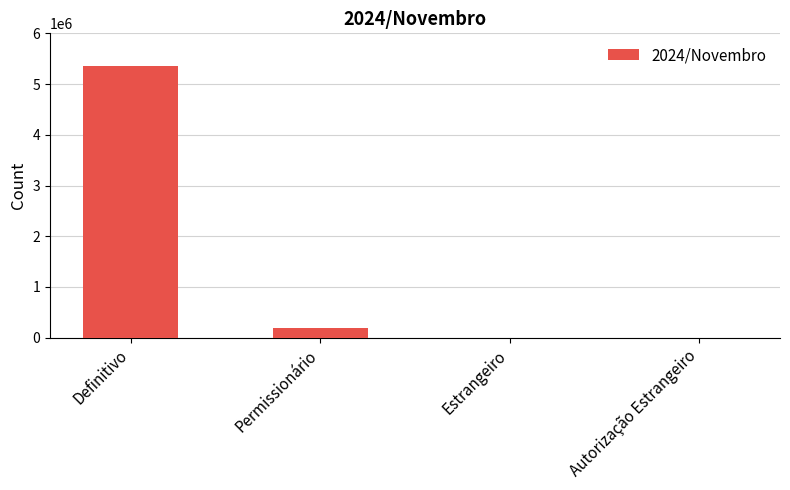

At which label is the value closest to 2681497?

Permissionário